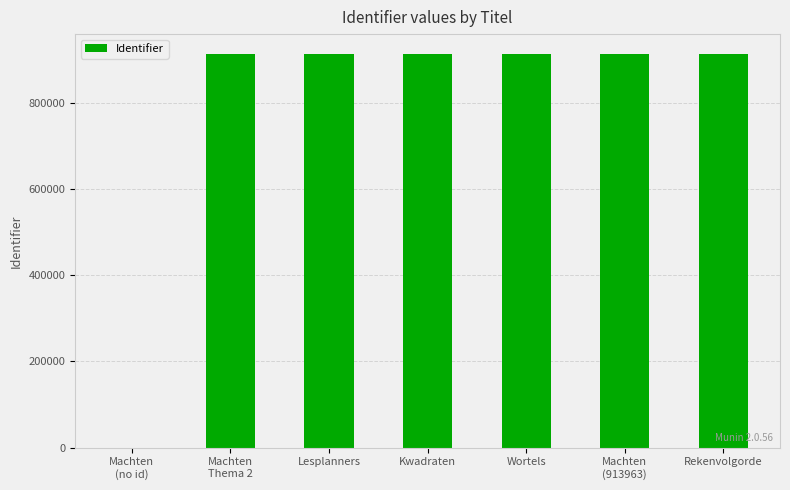

True or false: the data shows 913961 at Kwadraten.

True